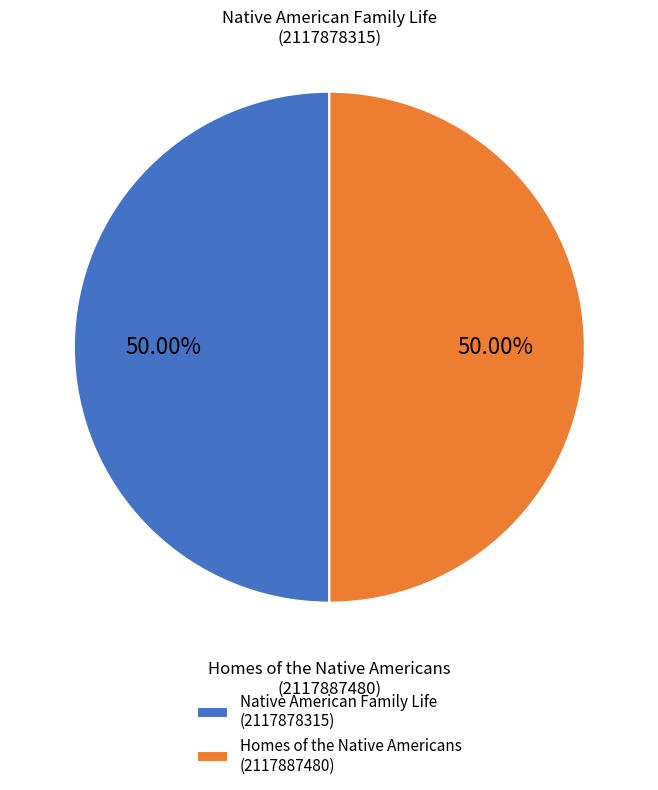

Do Homes of the Native Americans (2117887480) and Native American Family Life (2117878315) together represent more than half of the pie?

Yes